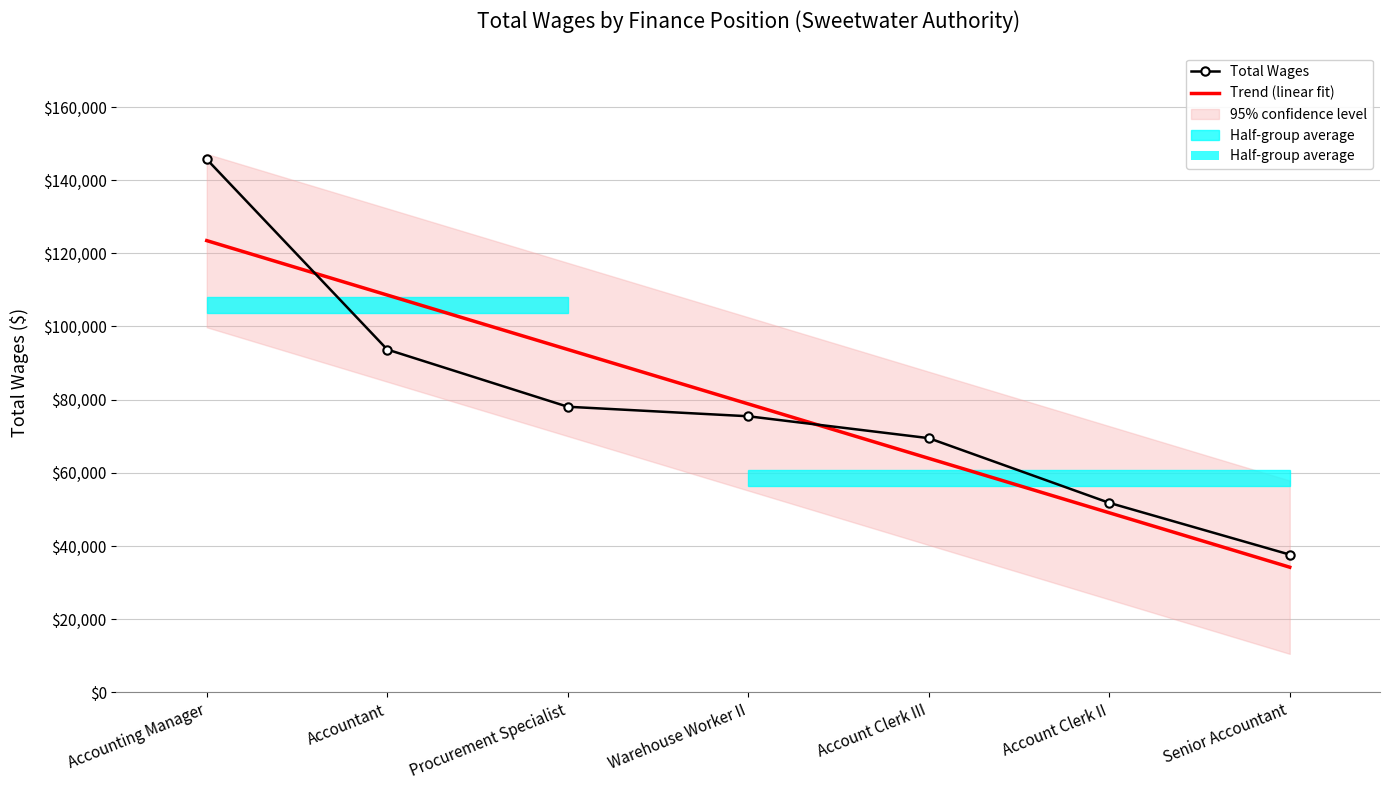

What is the minimum value shown in the chart?

34201.5